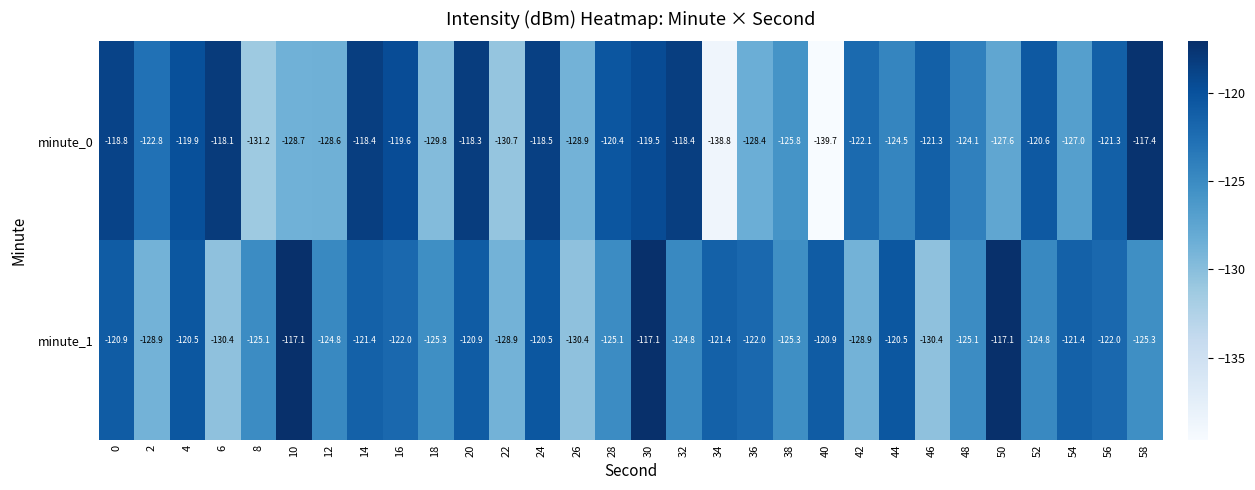

What is the minimum value shown in the chart?

-139.7